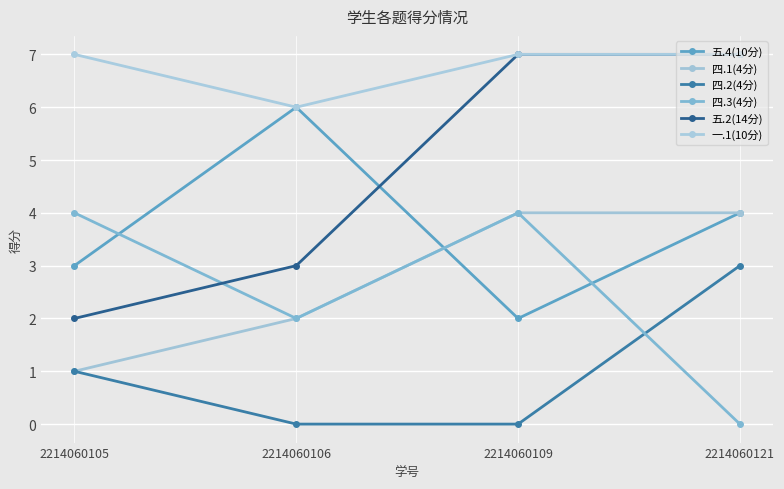

Is it true that 四.1(4分) equals 2 at 2214060109?

False